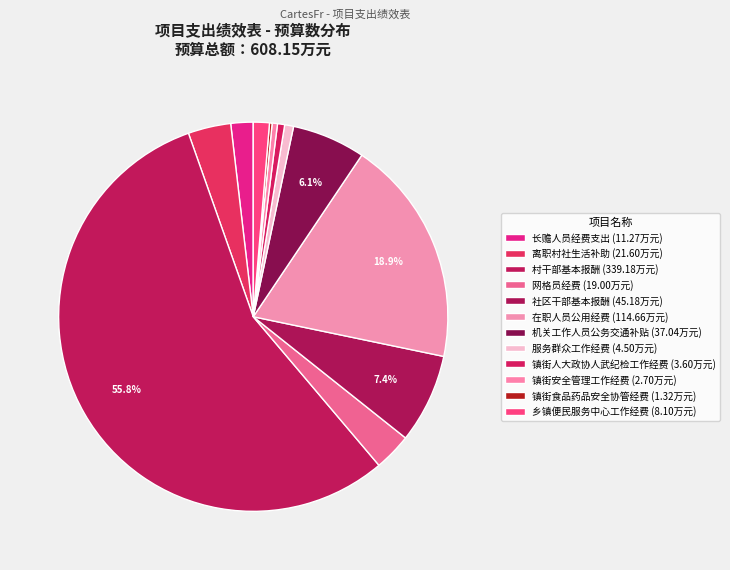

What portion of the pie excludes 镇街人大政协人武纪检工作经费?

99.4%